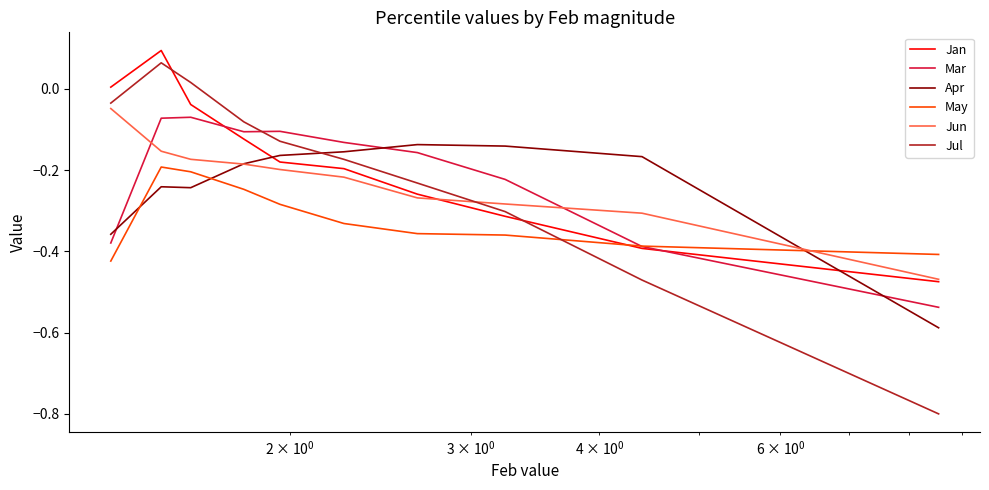

How many values in Jan are below zero?

8